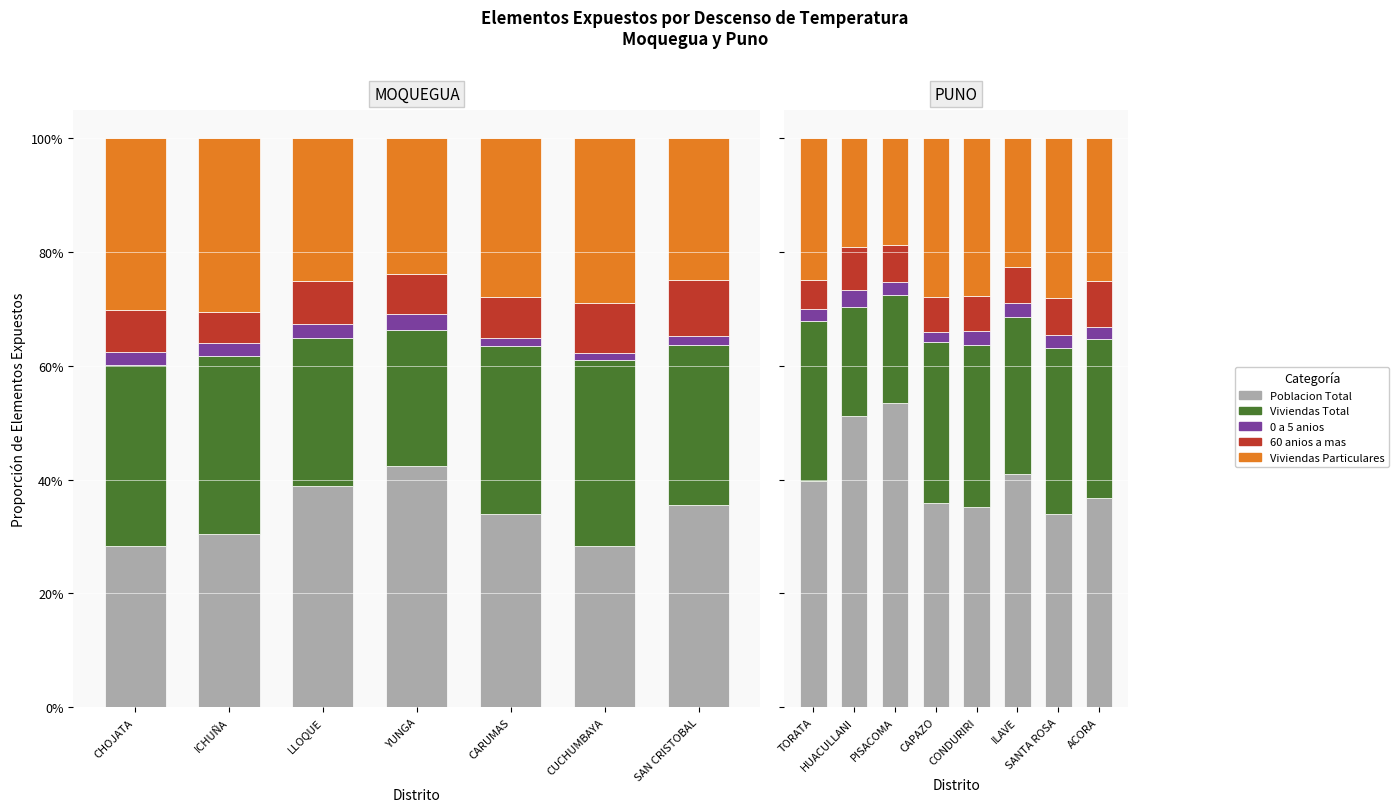

Which series has the largest total across all categories?

Poblacion Total